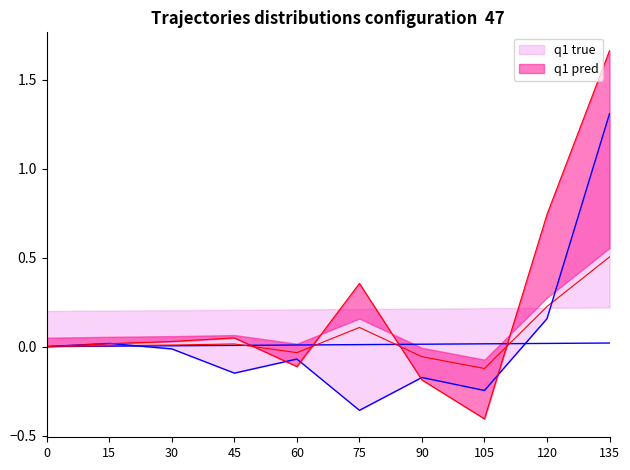

How many interior local peaks (higher than both neighbors) does the data have?

2